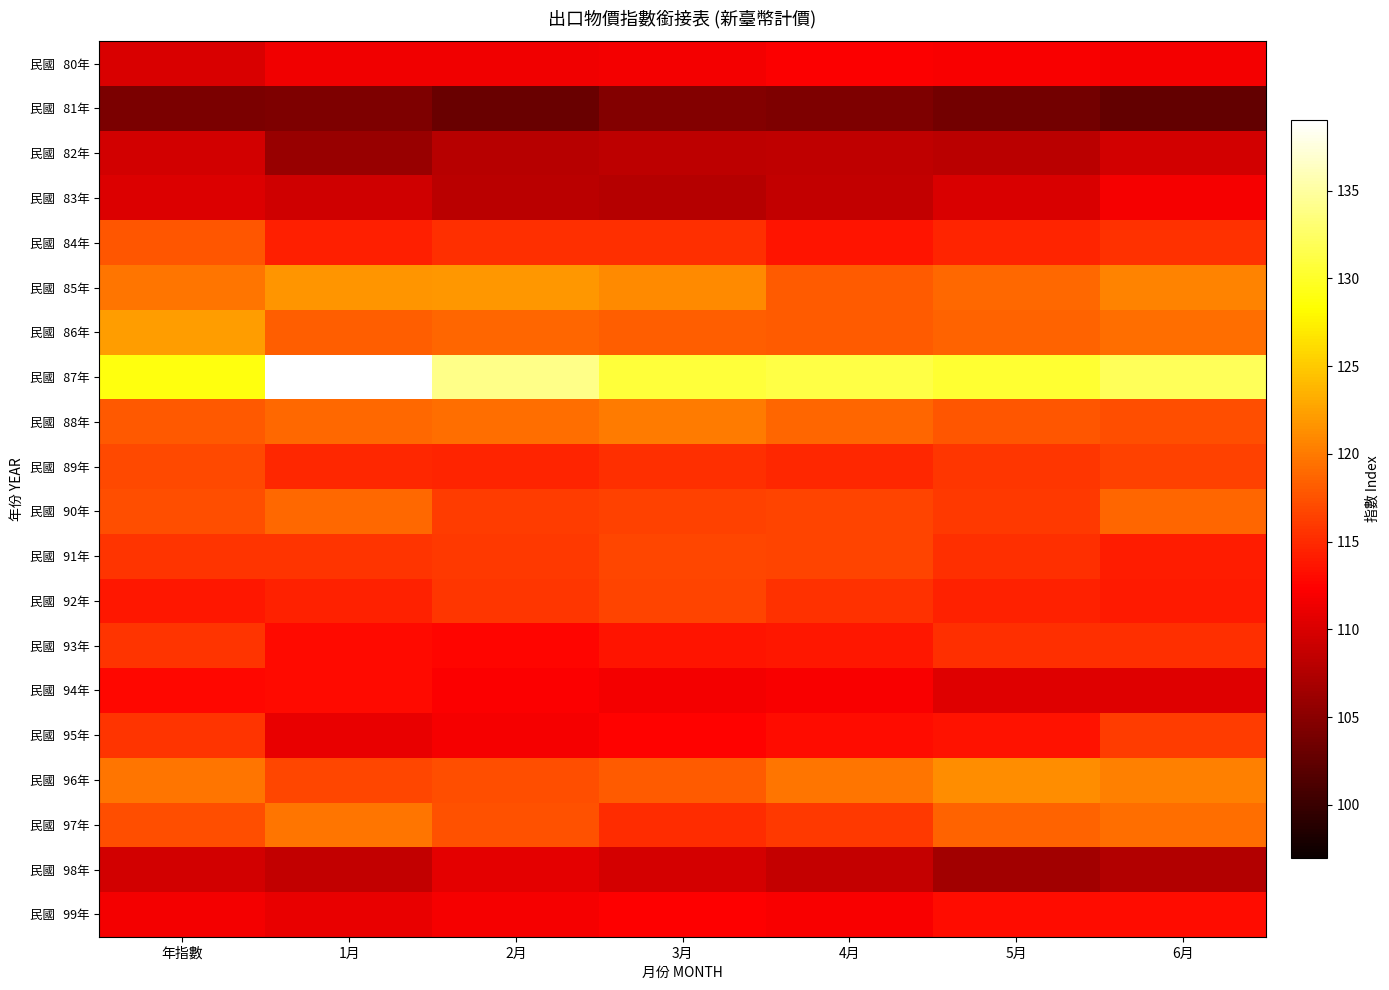

Rank the series at 6月 from highest to lowest value.

民國 87年, 民國 85年, 民國 96年, 民國 97年, 民國 86年, 民國 90年, 民國 88年, 民國 89年, 民國 95年, 民國 84年, 民國 93年, 民國 91年, 民國 92年, 民國 99年, 民國 83年, 民國 80年, 民國 94年, 民國 82年, 民國 98年, 民國 81年